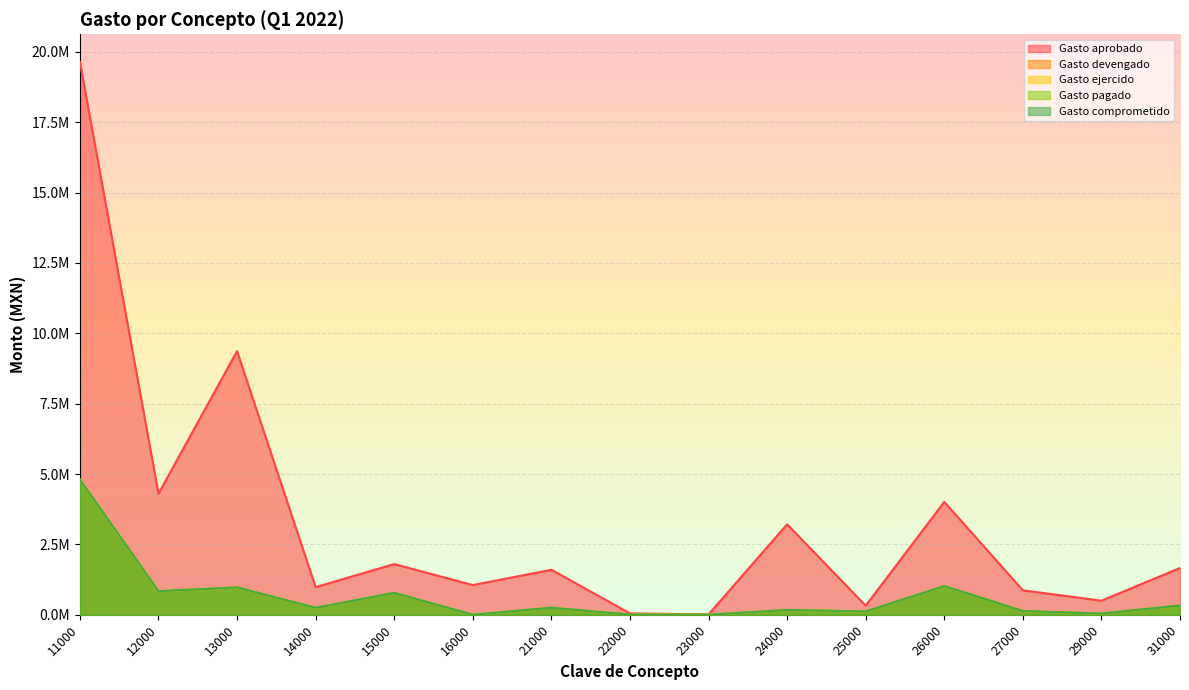

Between 12000 and 16000, which is larger?

12000